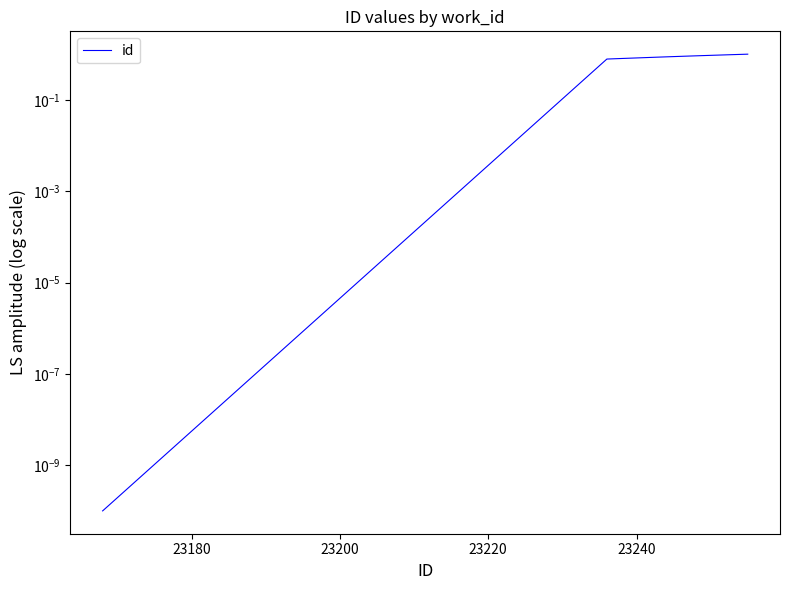

What is the value of the 5th point from the left?

0.9